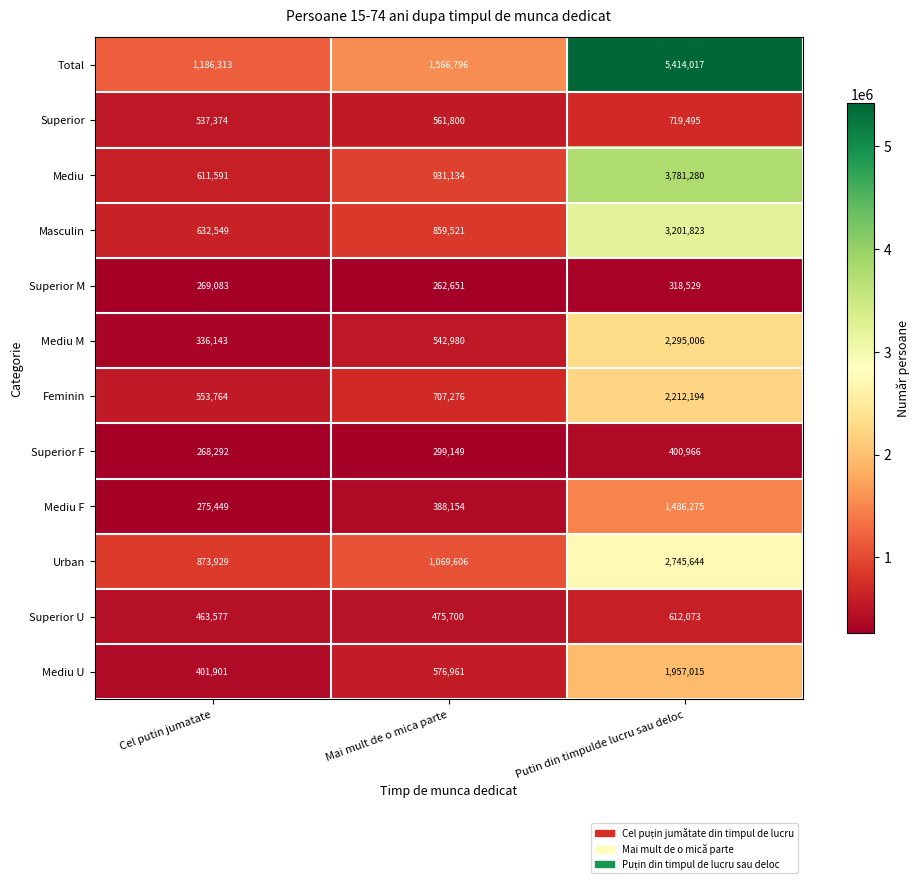

At which category is the sum across all series the highest?

Putin din timpulde lucru sau deloc